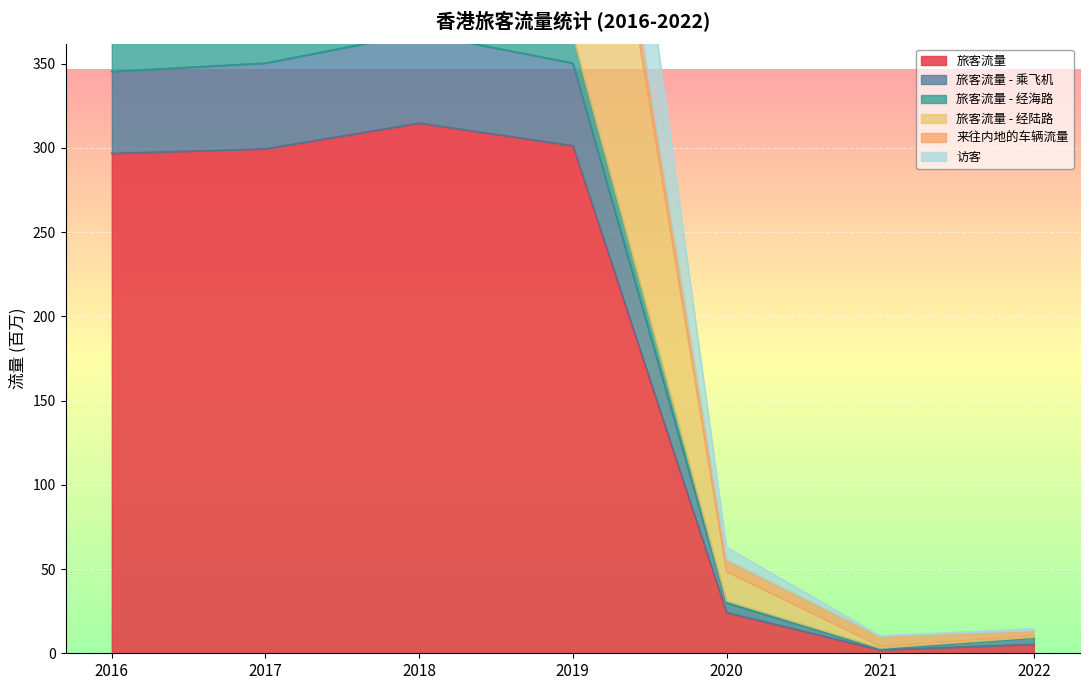

True or false: 旅客流量 - 经陆路 and 旅客流量 cross at least once.

False